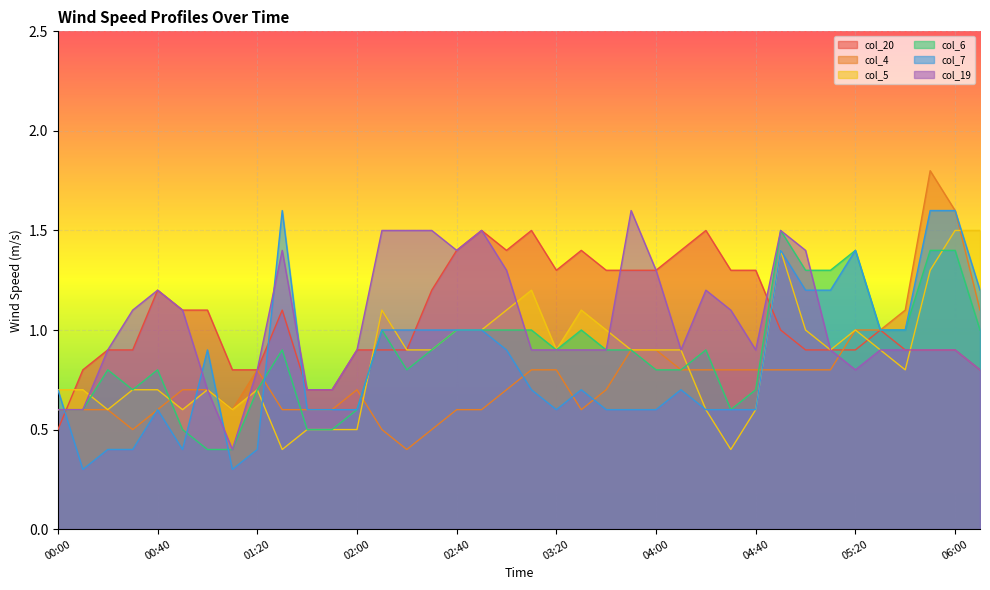

Which series has the largest total across all categories?

col_20